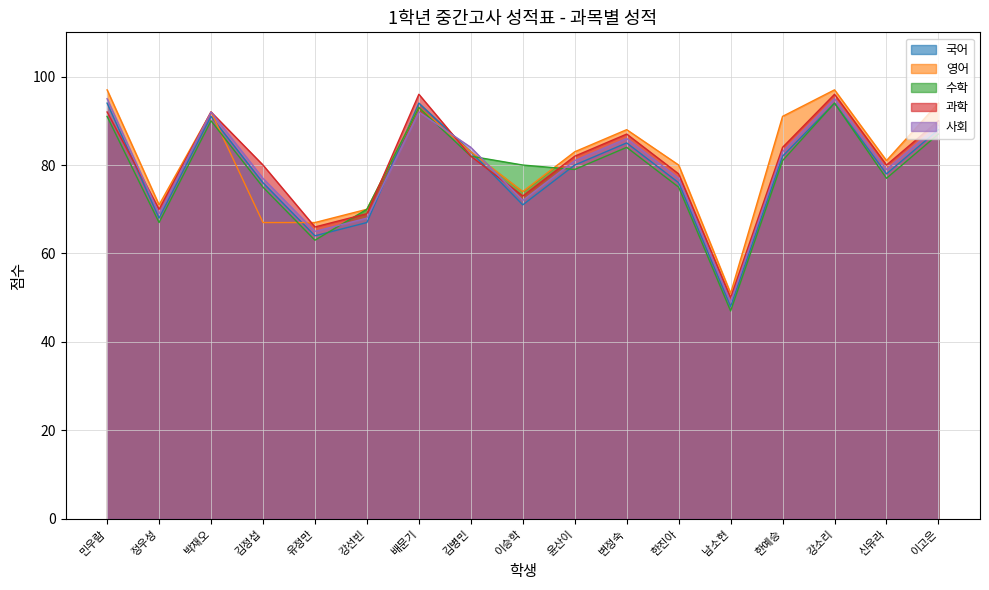

What is the difference between the 국어 values at 이승학 and 민우람?

23